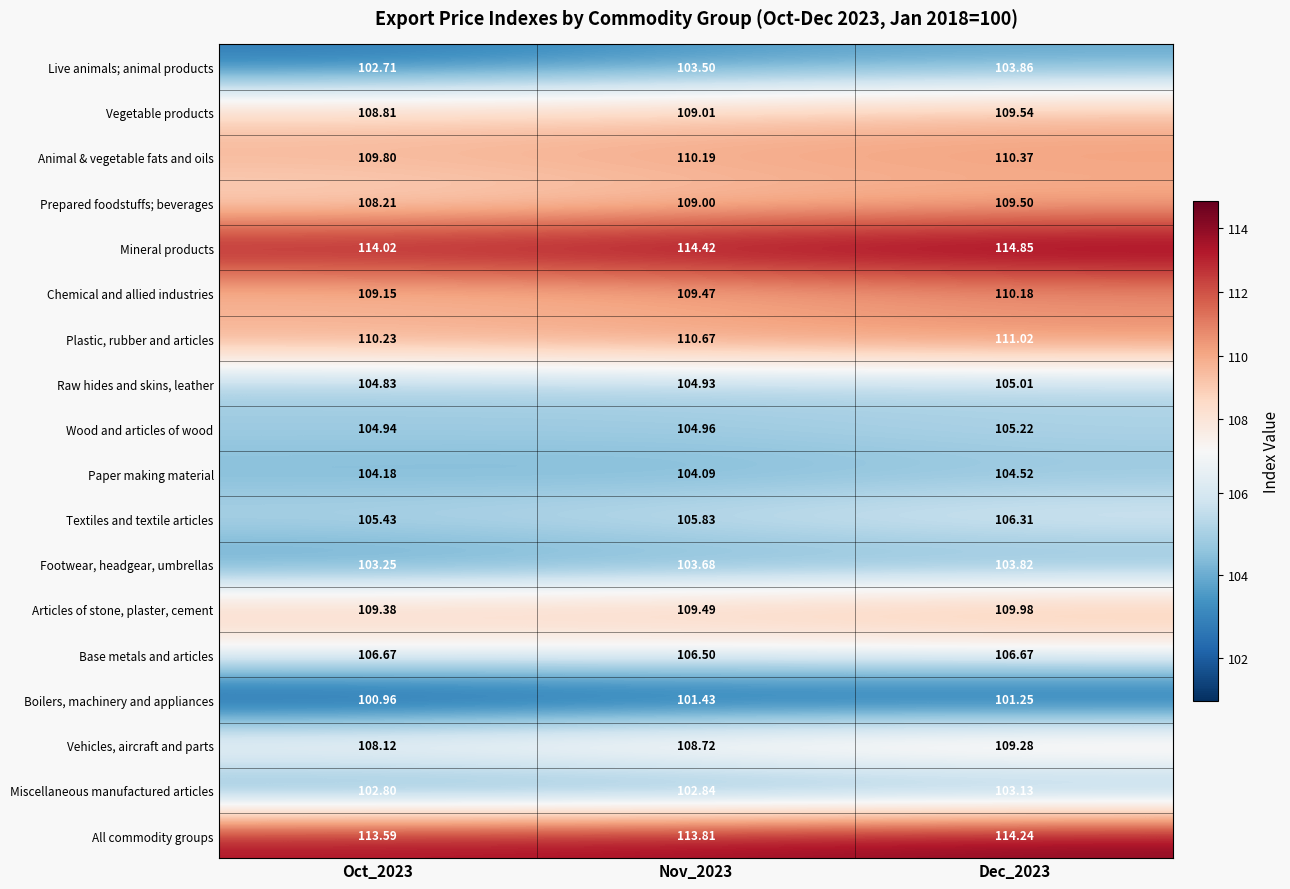

Is the value of Animal & vegetable fats and oils at Dec_2023 greater than the value of Articles of stone, plaster, cement at Oct_2023?

Yes